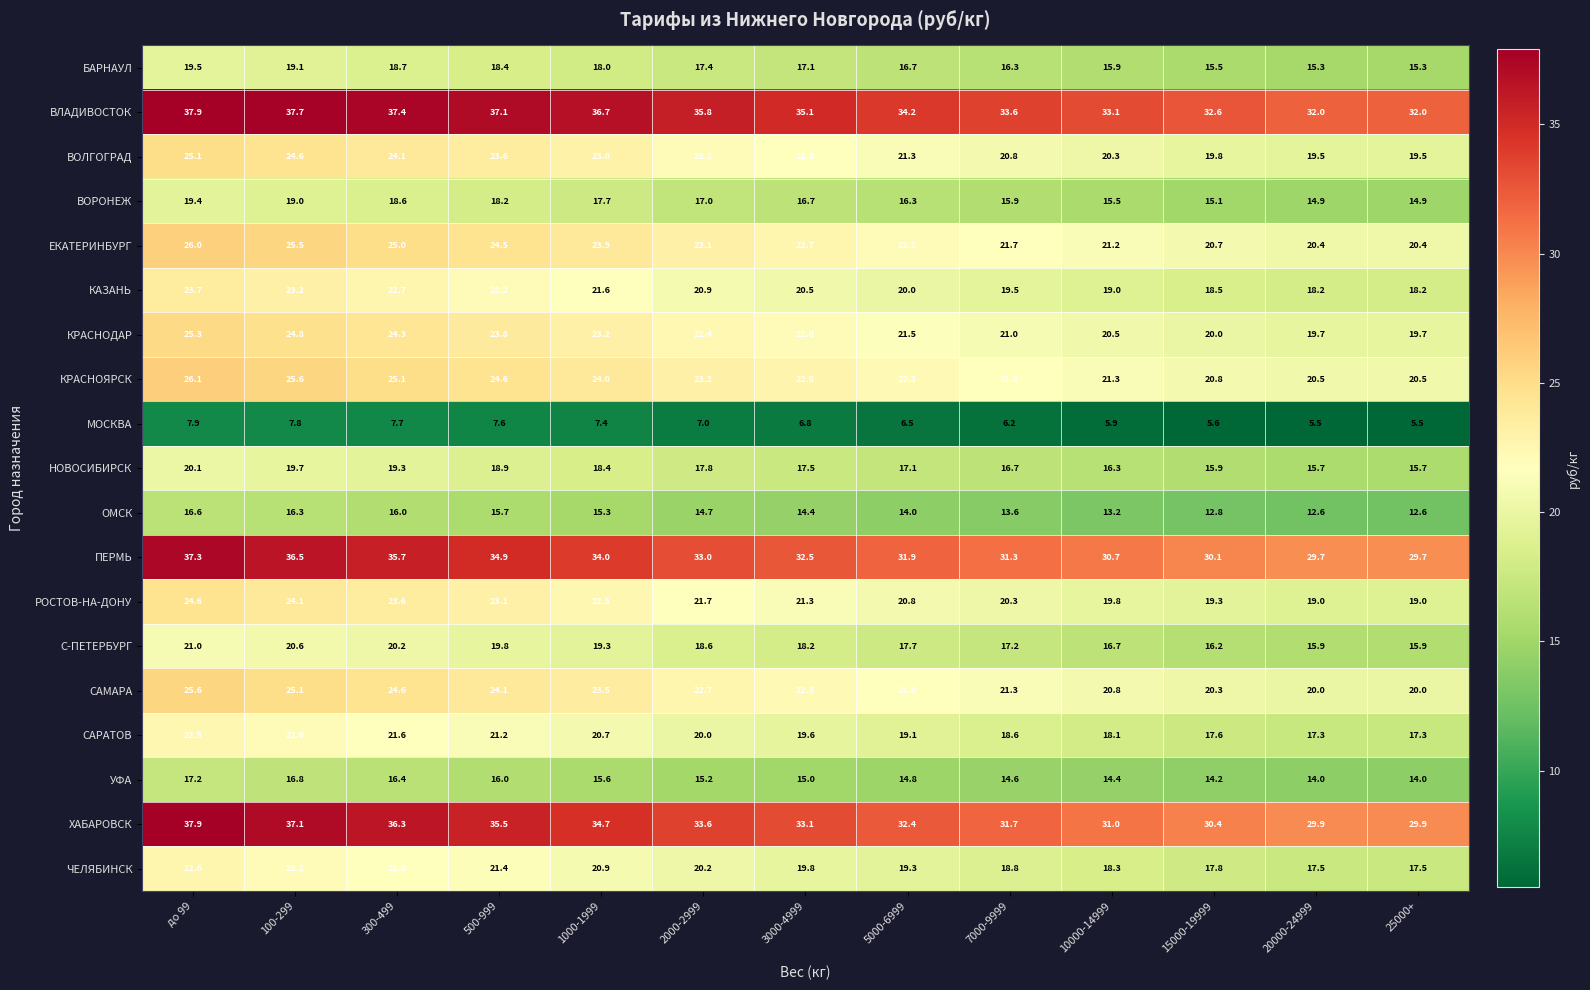

What is the difference between the second highest and minimum values in the ЧЕЛЯБИНСК series?

4.7